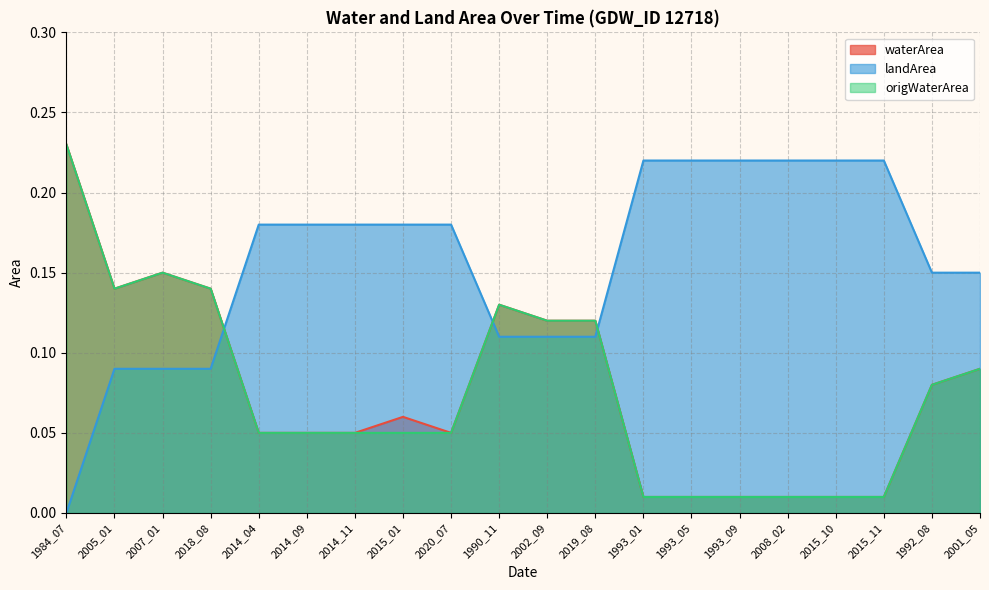

What is the average value of the origWaterArea series?

0.1